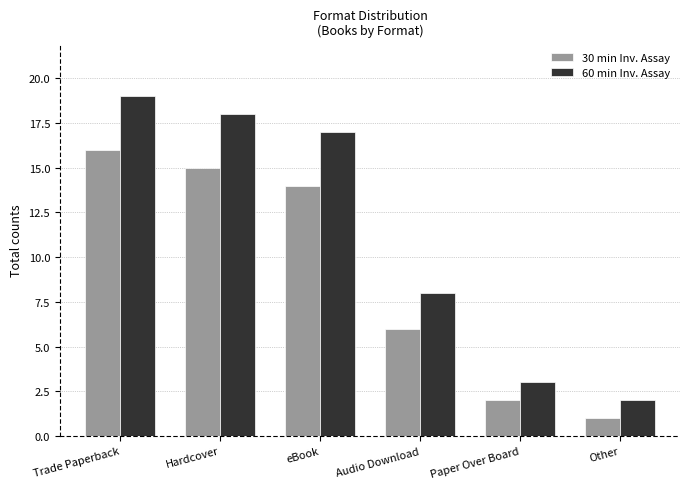

Which series has the widest spread of values?

60 min Inv. Assay